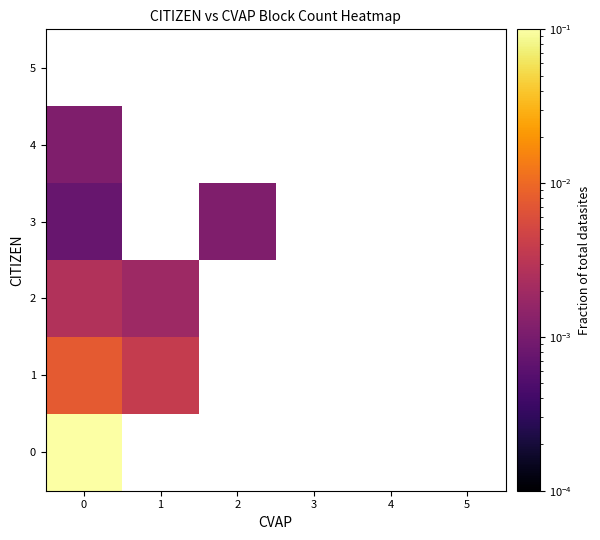

Rank the series by their maximum value, from lowest to highest.

5, 3, 4, 2, 1, 0